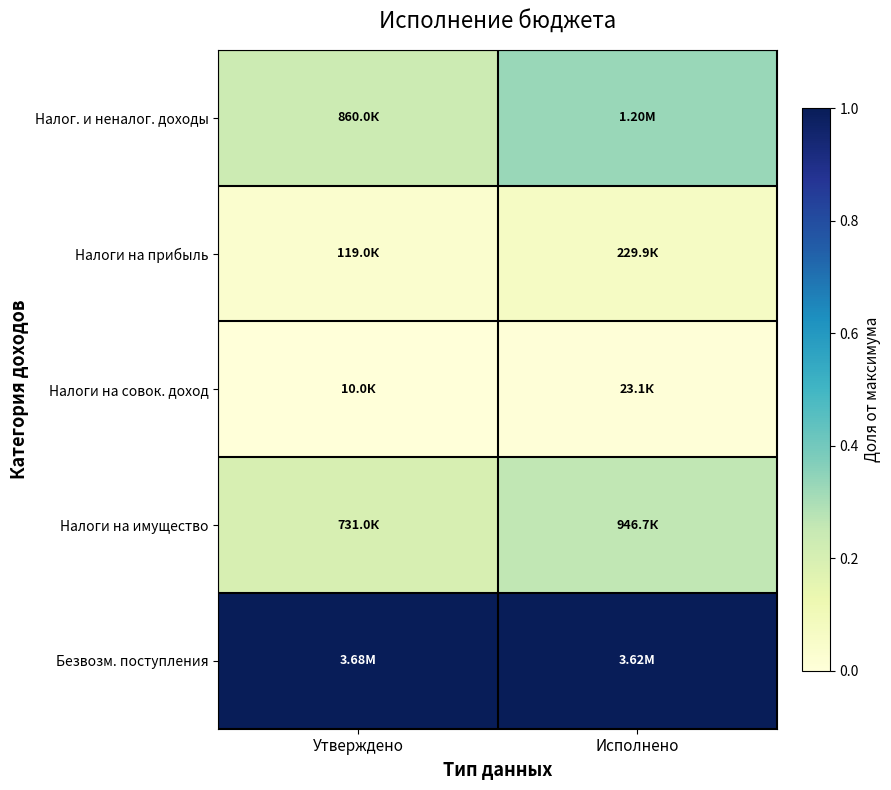

Between Утверждено and Исполнено, which is larger?

Исполнено